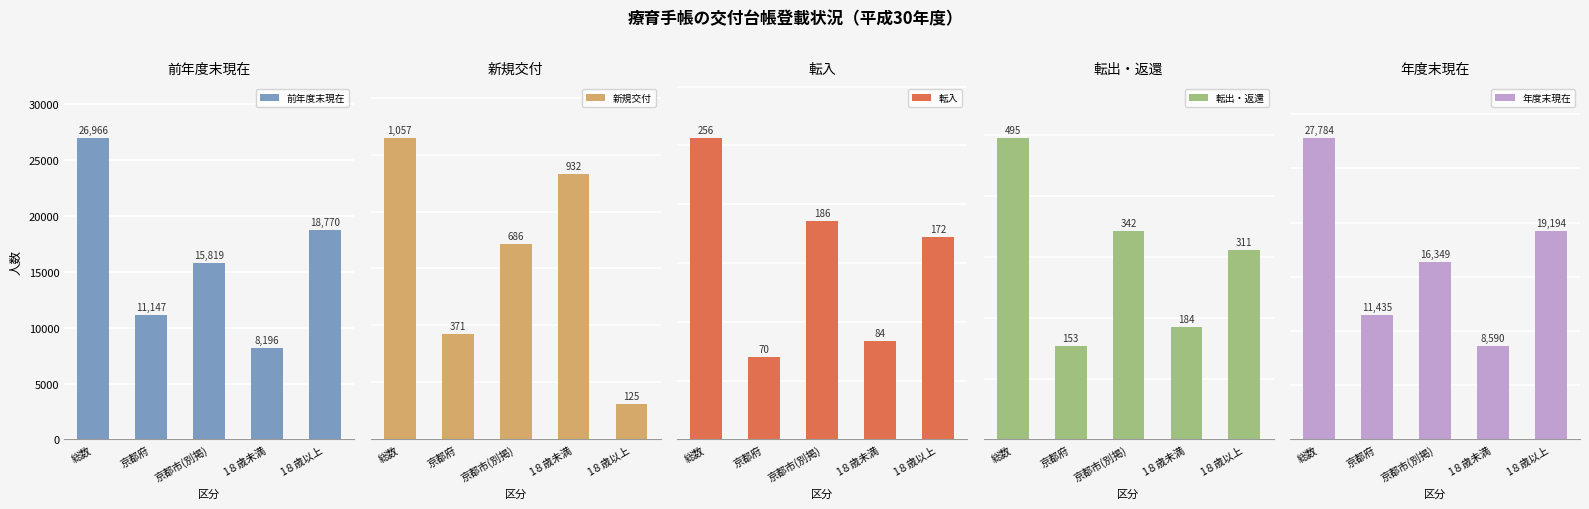

Rank the categories by 年度末現在 value from lowest to highest.

1８歳未満, 京都府, 京都市(別掲), 1８歳以上, 総数